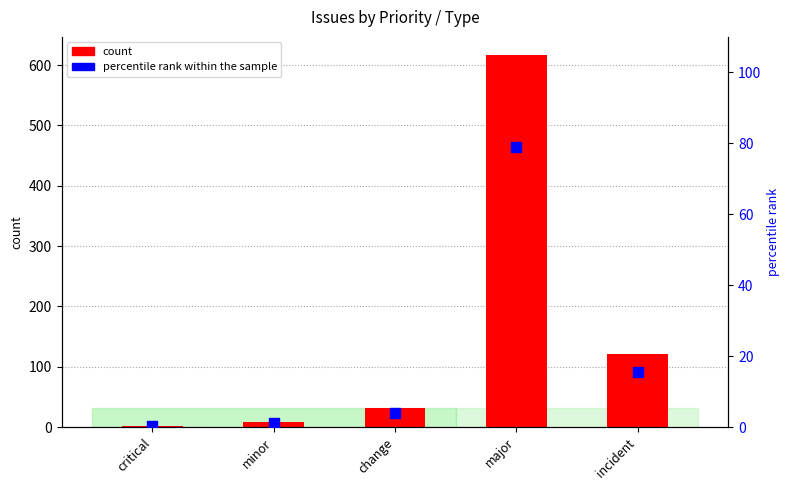

At which category is the sum across all series the highest?

major